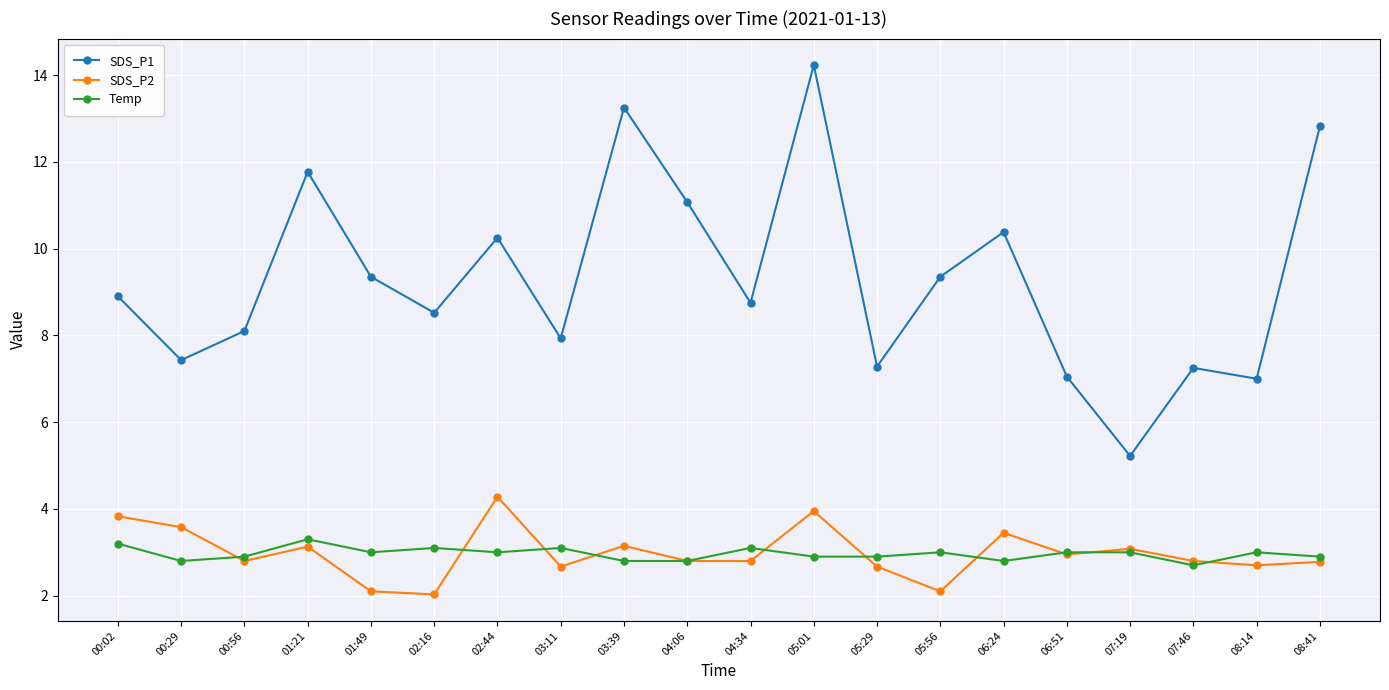

Where is the first local maximum for Temp?

01:21